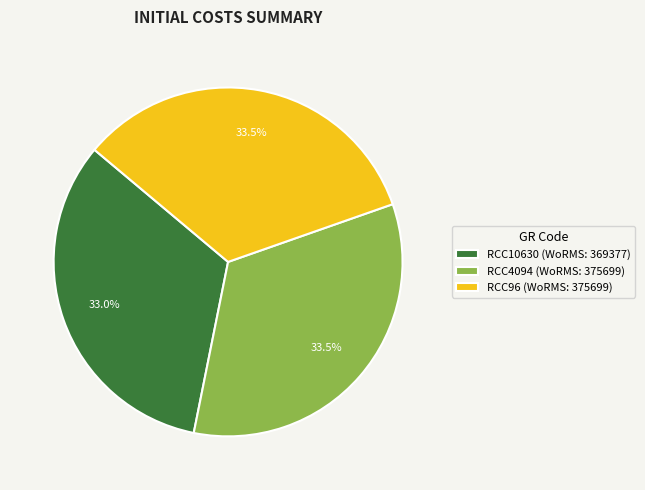

Does RCC10630 (WoRMS: 369377) account for over 50% of the chart?

No